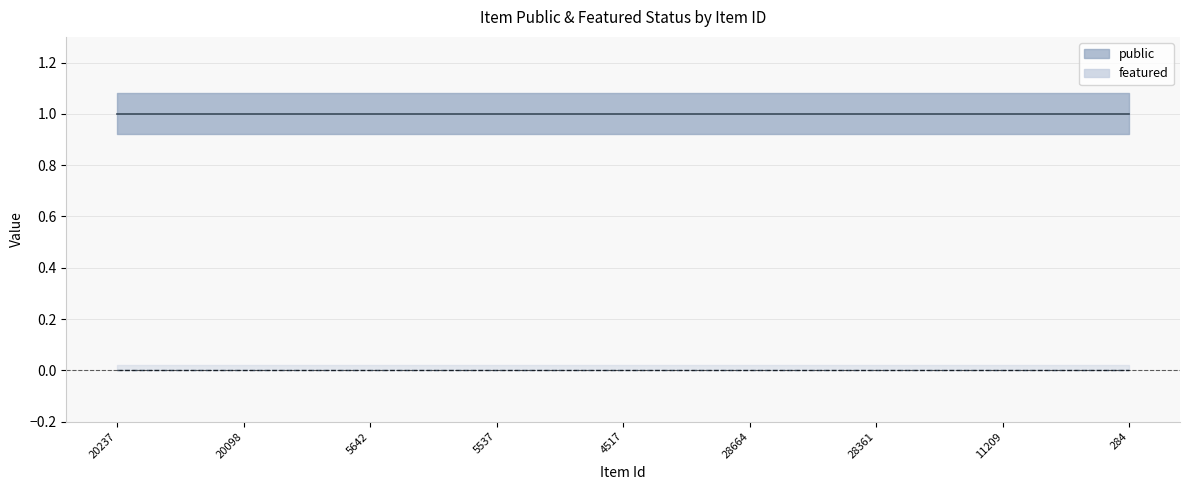

True or false: featured and public intersect in this chart.

False